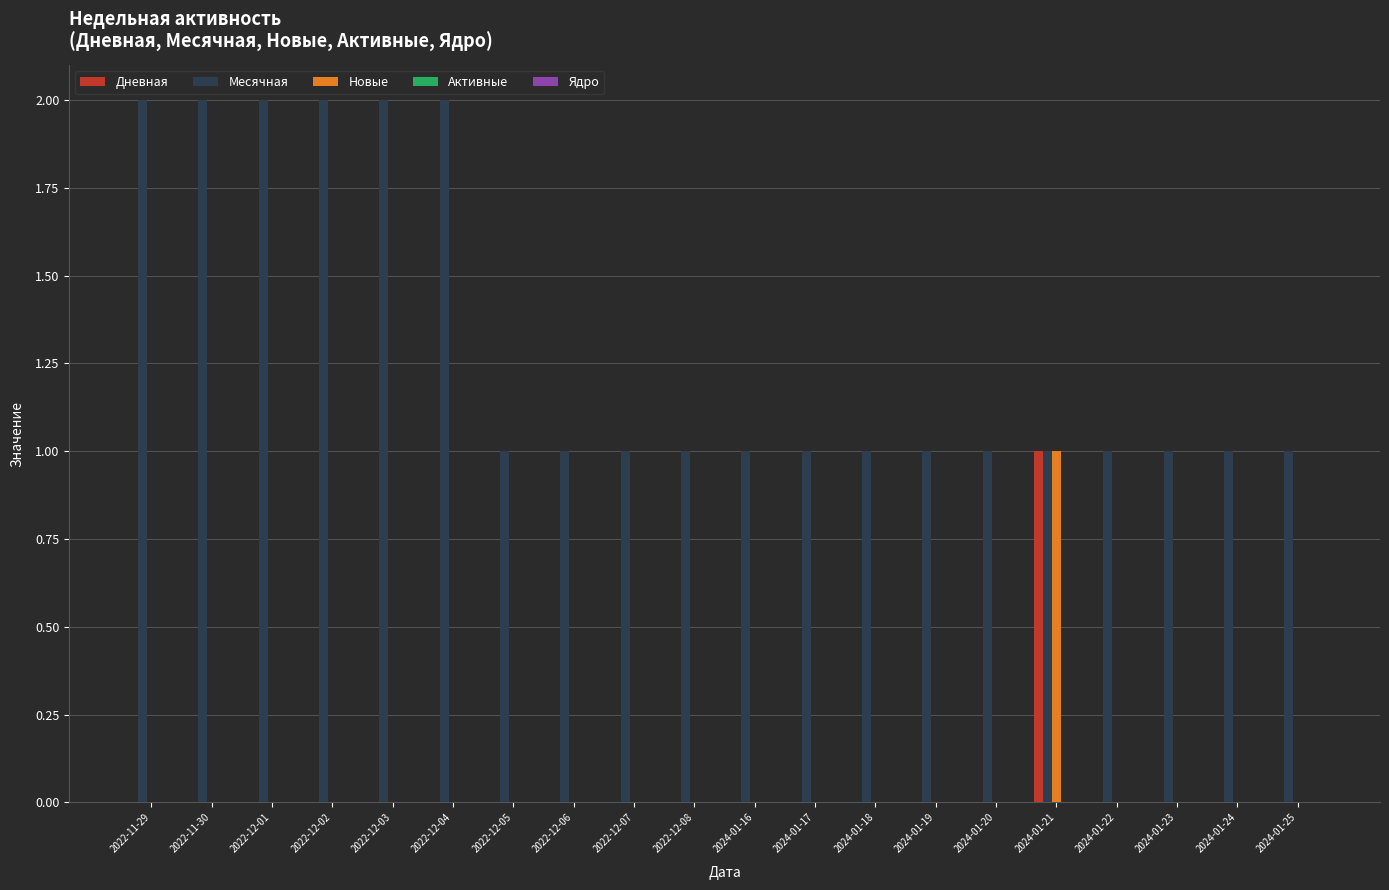

Which series changed the most between 2022-12-03 and 2024-01-19?

Месячная